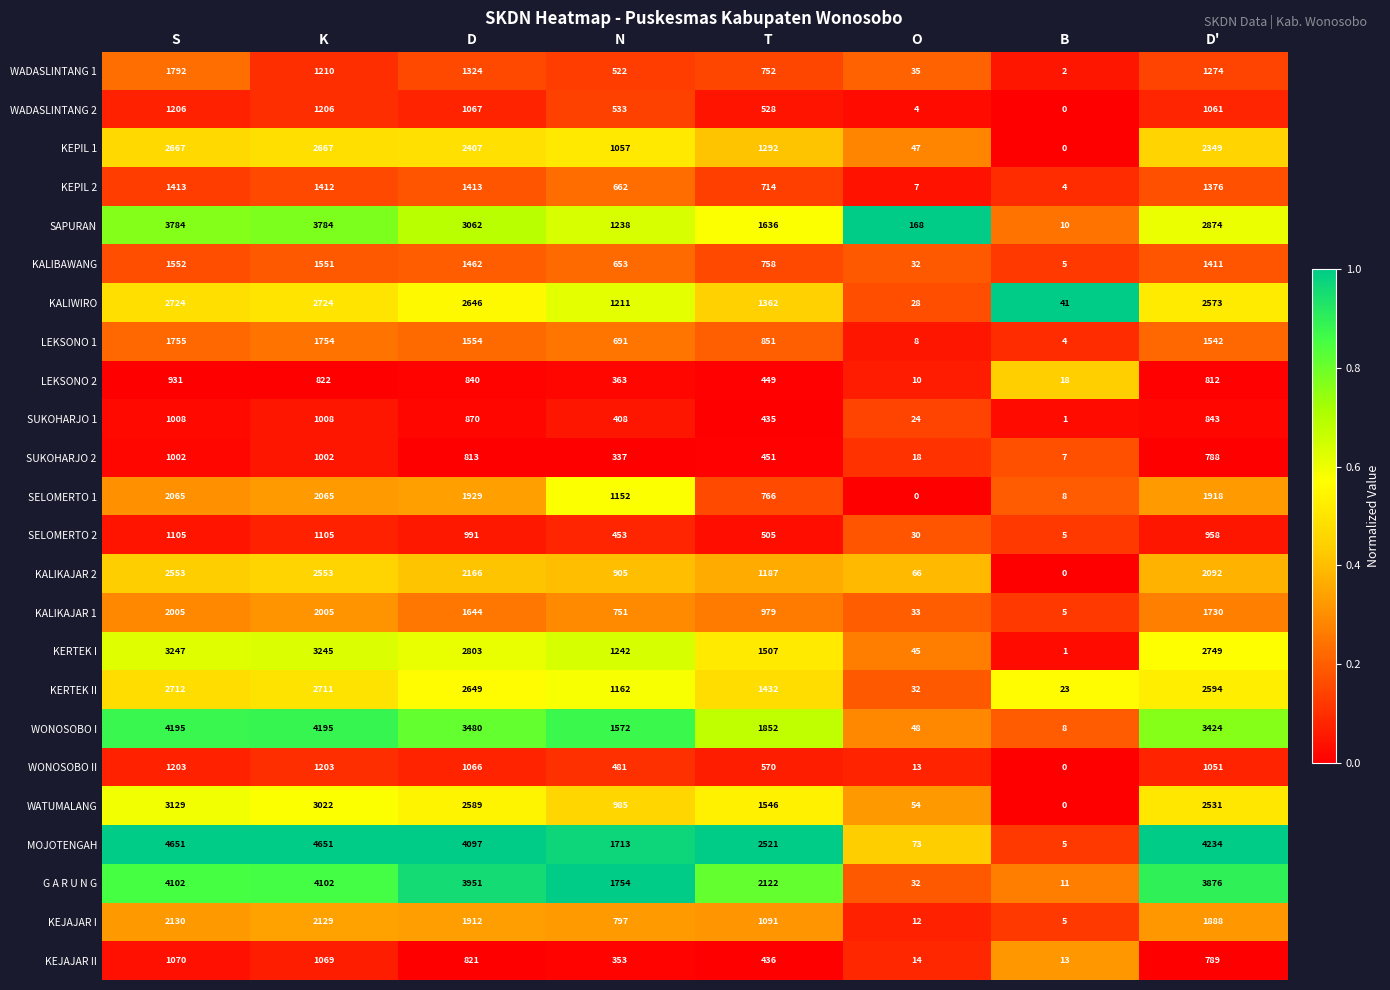

Which series has the largest total across all categories?

MOJOTENGAH